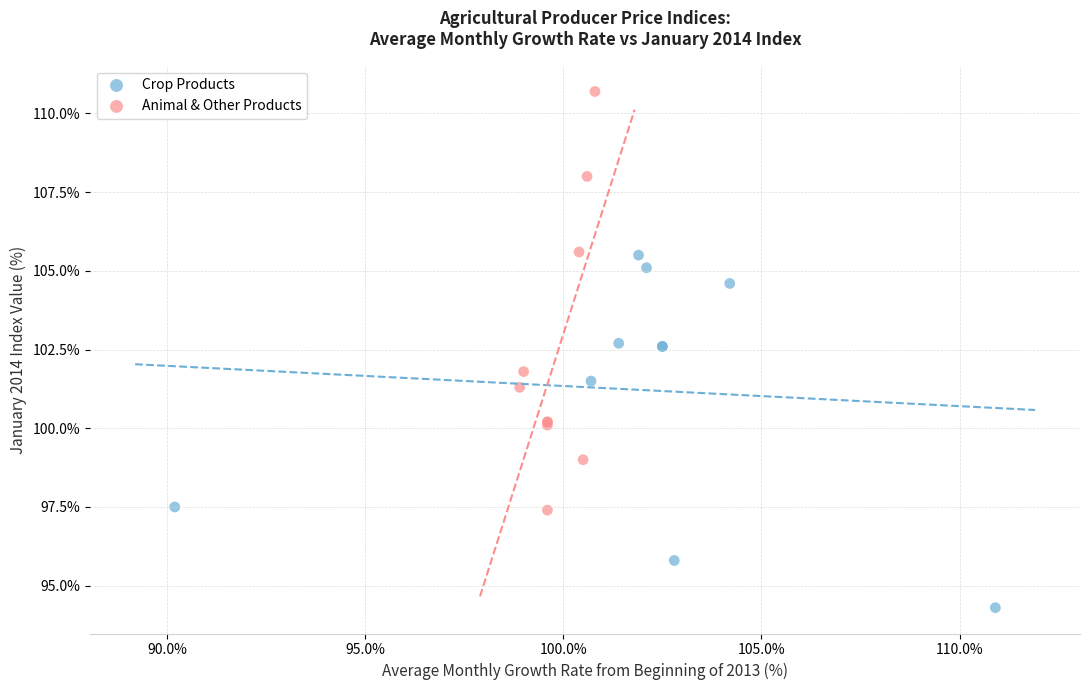

Which series contains the highest Y value?

Animal & Other Products